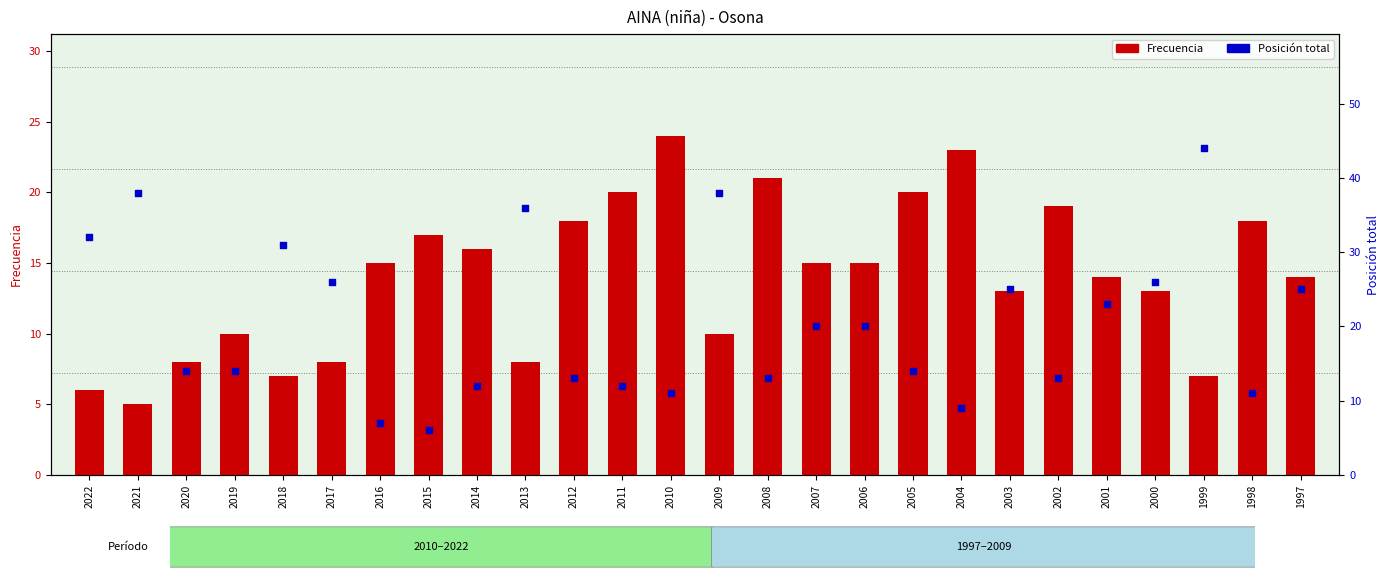

Is the value of Frecuencia at 2004 greater than the value of Posición total at 2021?

No